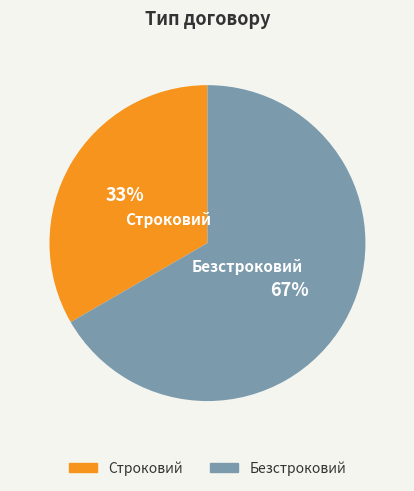

How many slices are in this pie chart?

2